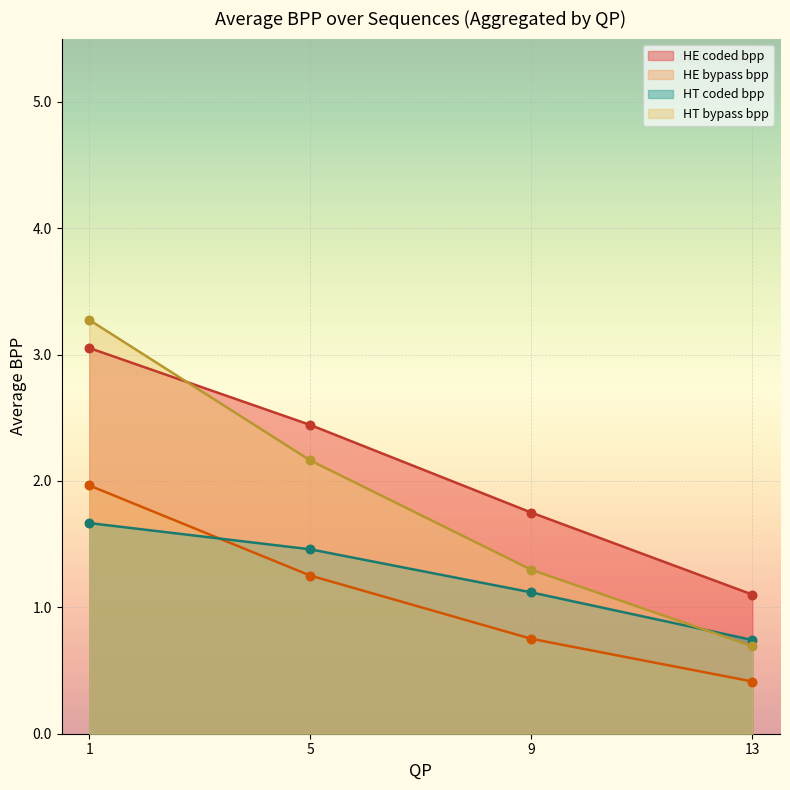

Which series reaches the minimum Y coordinate?

HE bypass bpp